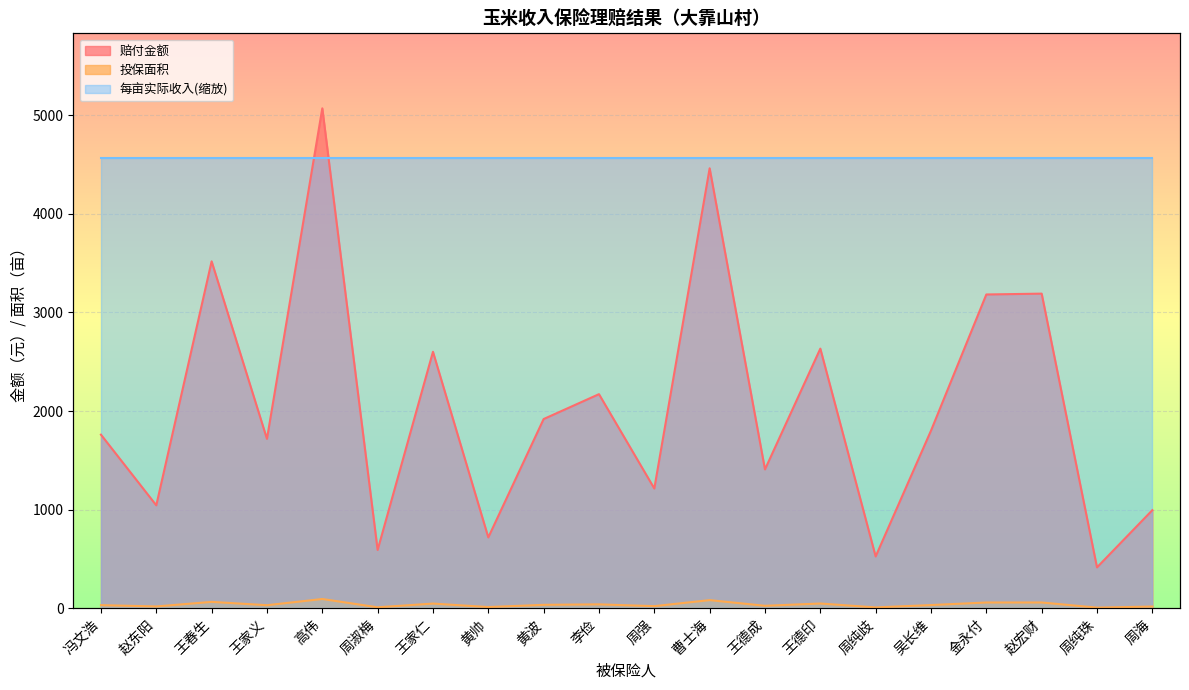

What is the approximate value of 投保面积 at 王家义?

32.2